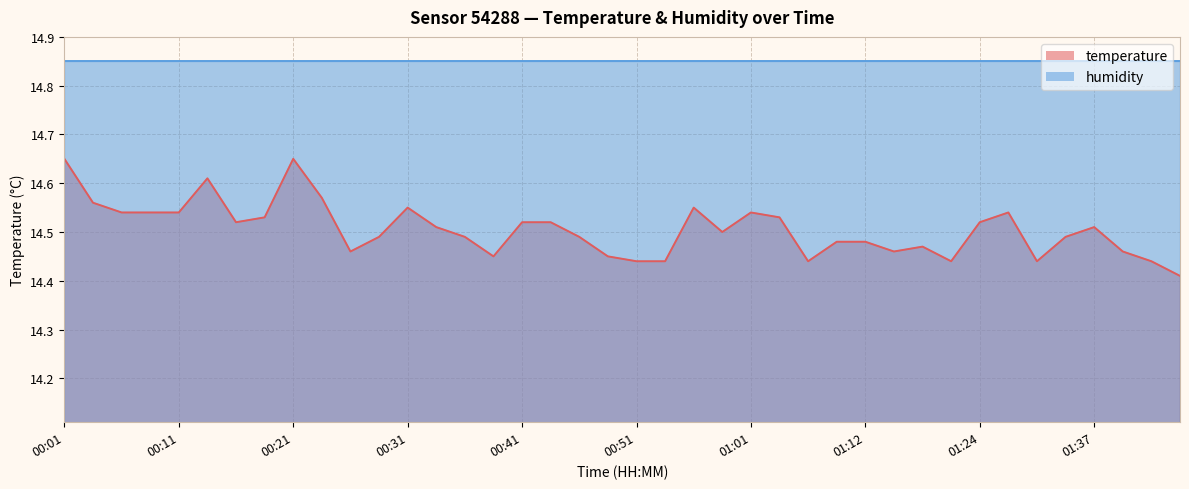

Reading left to right, transcribe all the data shown in this chart.

00:01=14.7	00:03=14.6	00:06=14.5	00:08=14.5	00:11=14.5	00:13=14.6	00:16=14.5	00:18=14.5	00:21=14.7	00:23=14.6	00:26=14.5	00:28=14.5	00:31=14.6	00:33=14.5	00:36=14.5	00:38=14.4	00:41=14.5	00:44=14.5	00:46=14.5	00:49=14.4	00:51=14.4	00:54=14.4	00:56=14.6	00:59=14.5	01:01=14.5	01:04=14.5	01:07=14.4	01:09=14.5	01:12=14.5	01:15=14.5	01:18=14.5	01:21=14.4	01:24=14.5	01:29=14.5	01:32=14.4	01:34=14.5	01:37=14.5	01:40=14.5	01:42=14.4	01:45=14.4